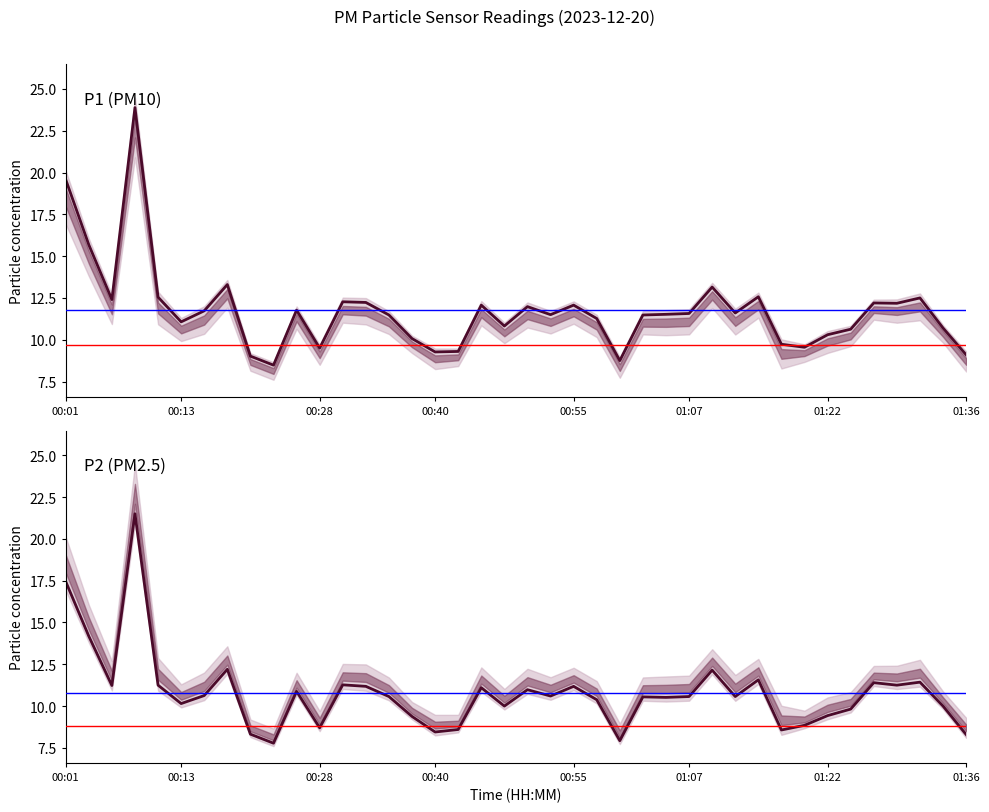

True or false: P1 (PM10) and P2 (PM2.5) intersect in this chart.

False